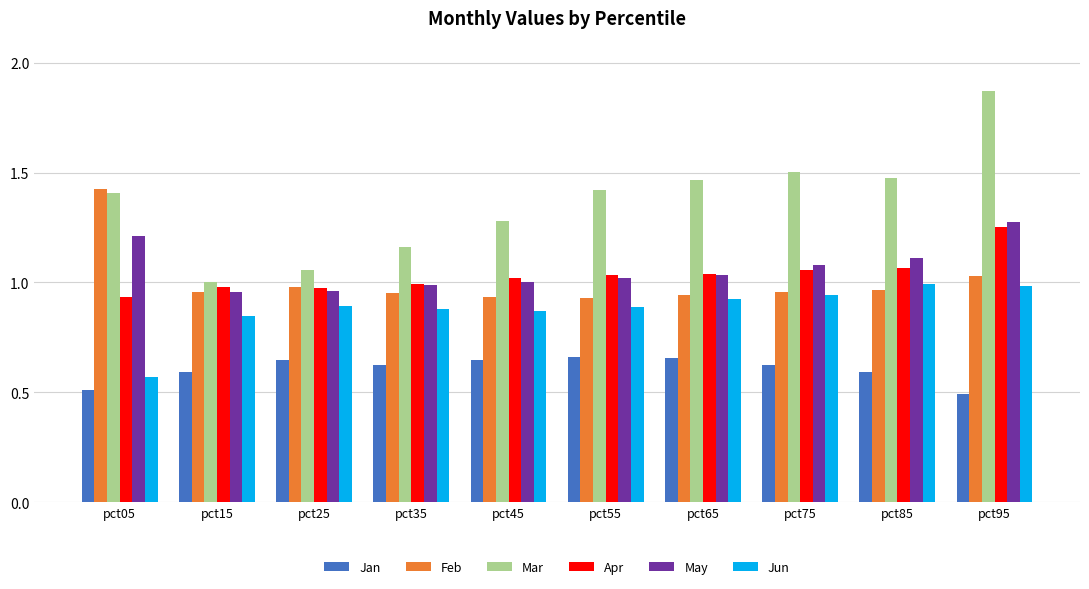

What is the difference between the Mar values at pct75 and pct95?

0.4